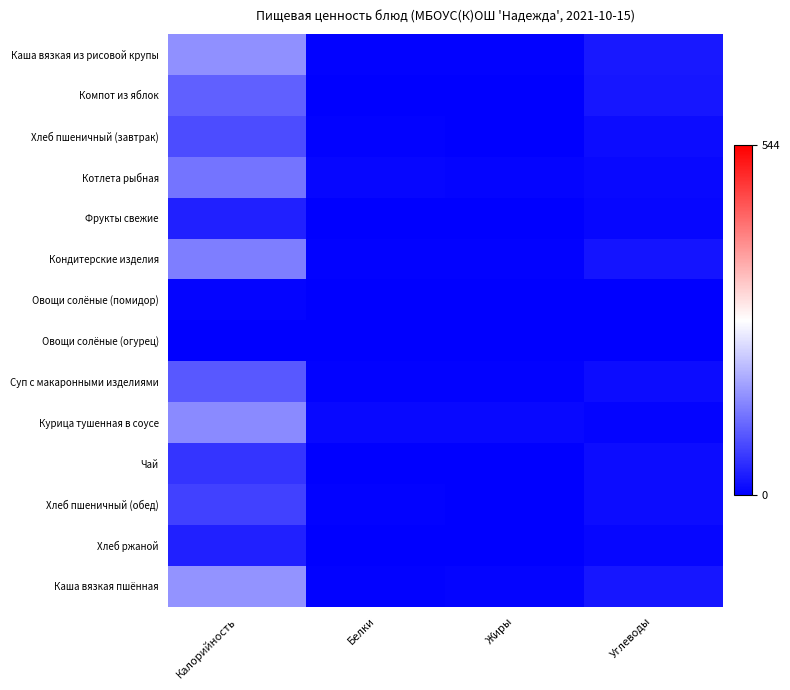

Rank the series at Калорийность from lowest to highest value.

Овощи солёные (огурец), Овощи солёные (помидор), Фрукты свежие, Хлеб ржаной, Чай, Хлеб пшеничный (обед), Хлеб пшеничный (завтрак), Суп с макаронными изделиями, Компот из яблок, Котлета рыбная, Кондитерские изделия, Курица тушенная в соусе, Каша вязкая из рисовой крупы, Каша вязкая пшённая